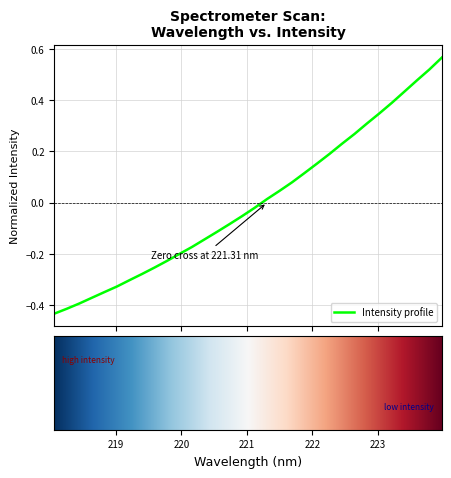

What is the difference between the maximum and minimum values?

1.0